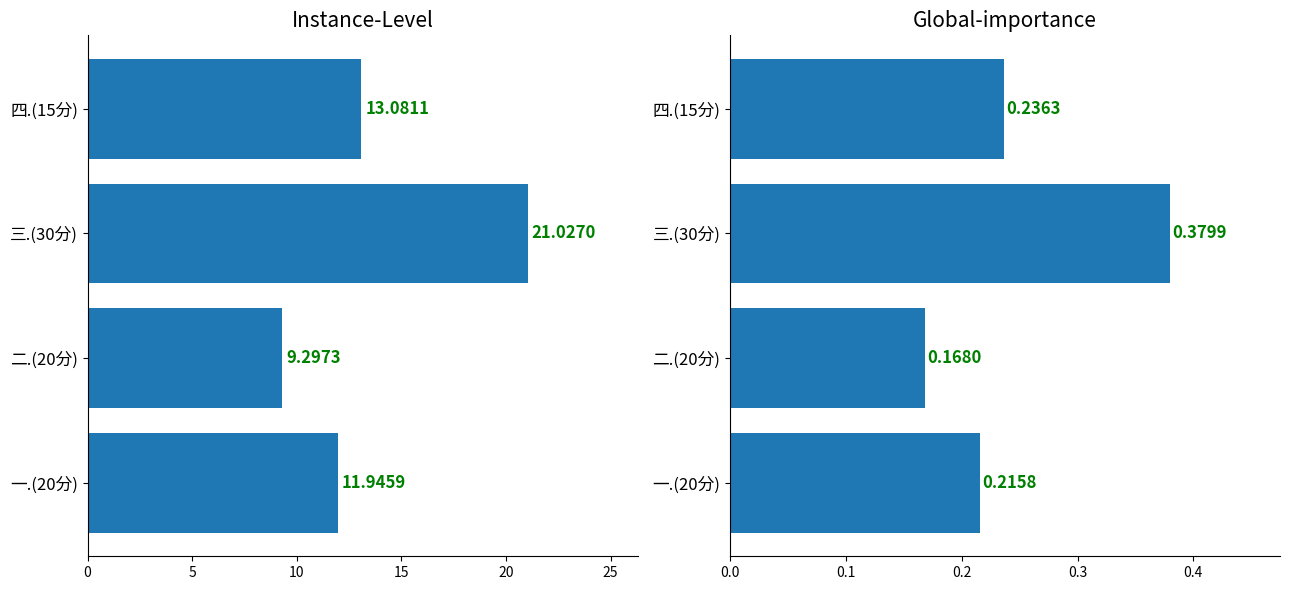

What is the value of the 平均得分 bar at the 4th from the left?

13.1